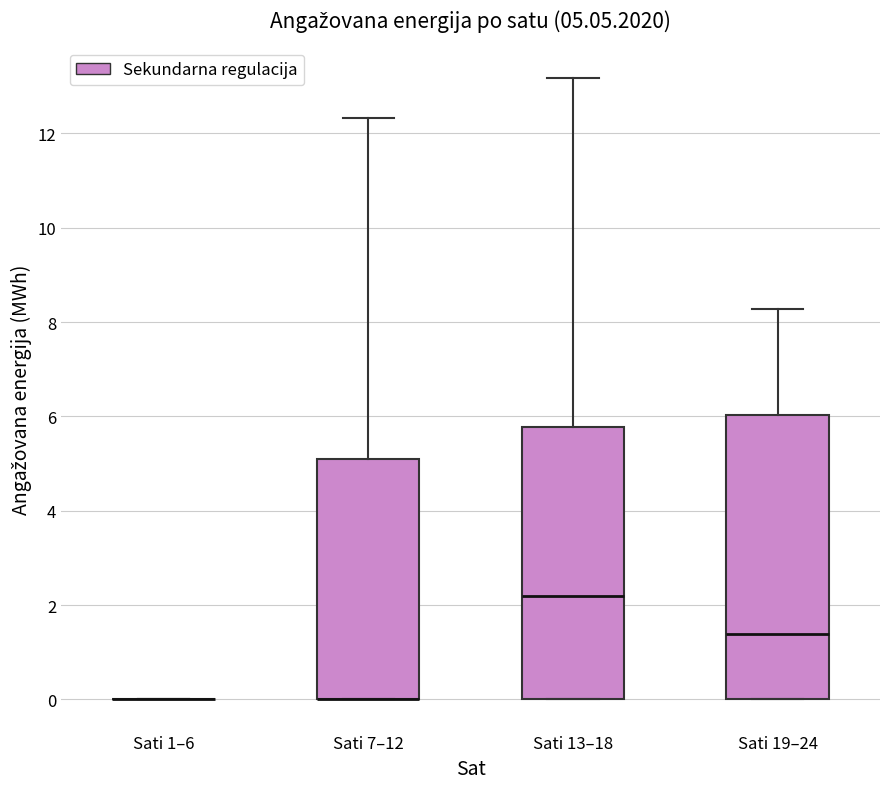

Which box is the tallest, from its lower edge to its upper edge?

Sati 19–24